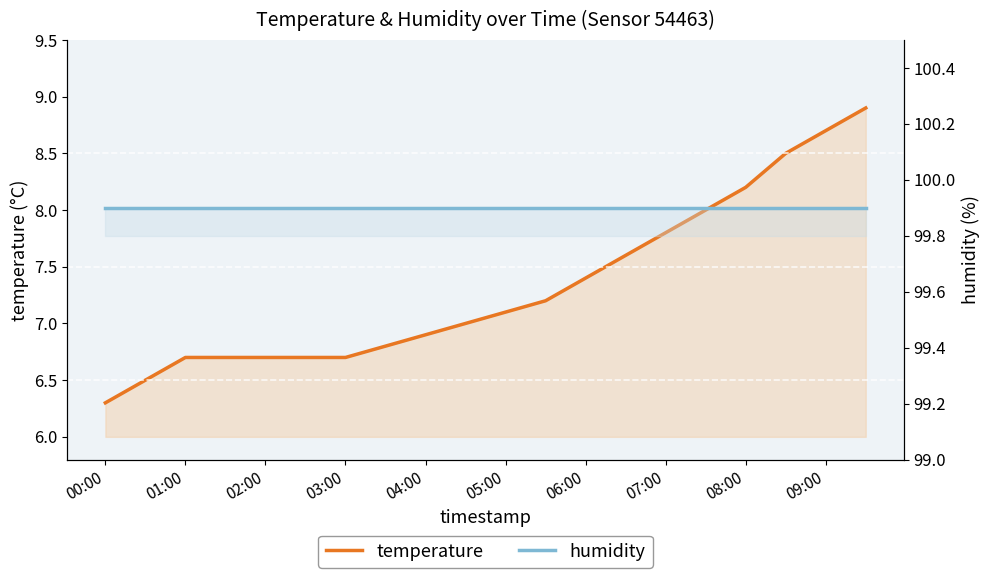

List the series in order of their peak value, highest first.

humidity, temperature